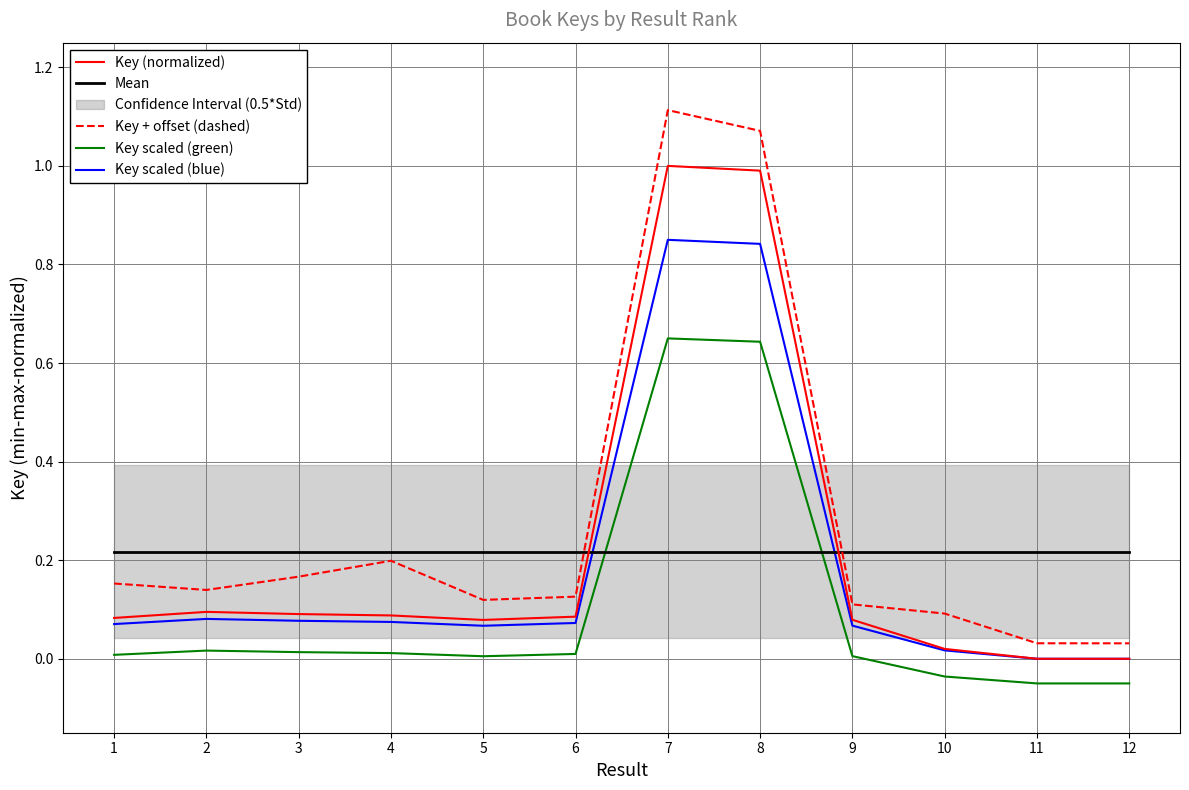

Which has a higher value, 4 or 9?

4